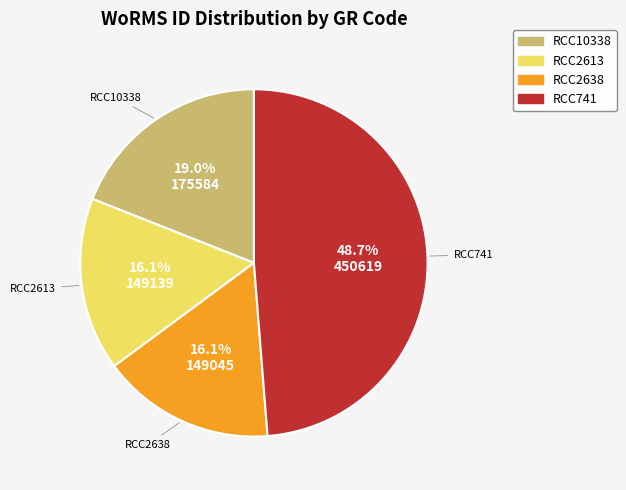

Is there a majority slice in this chart?

No